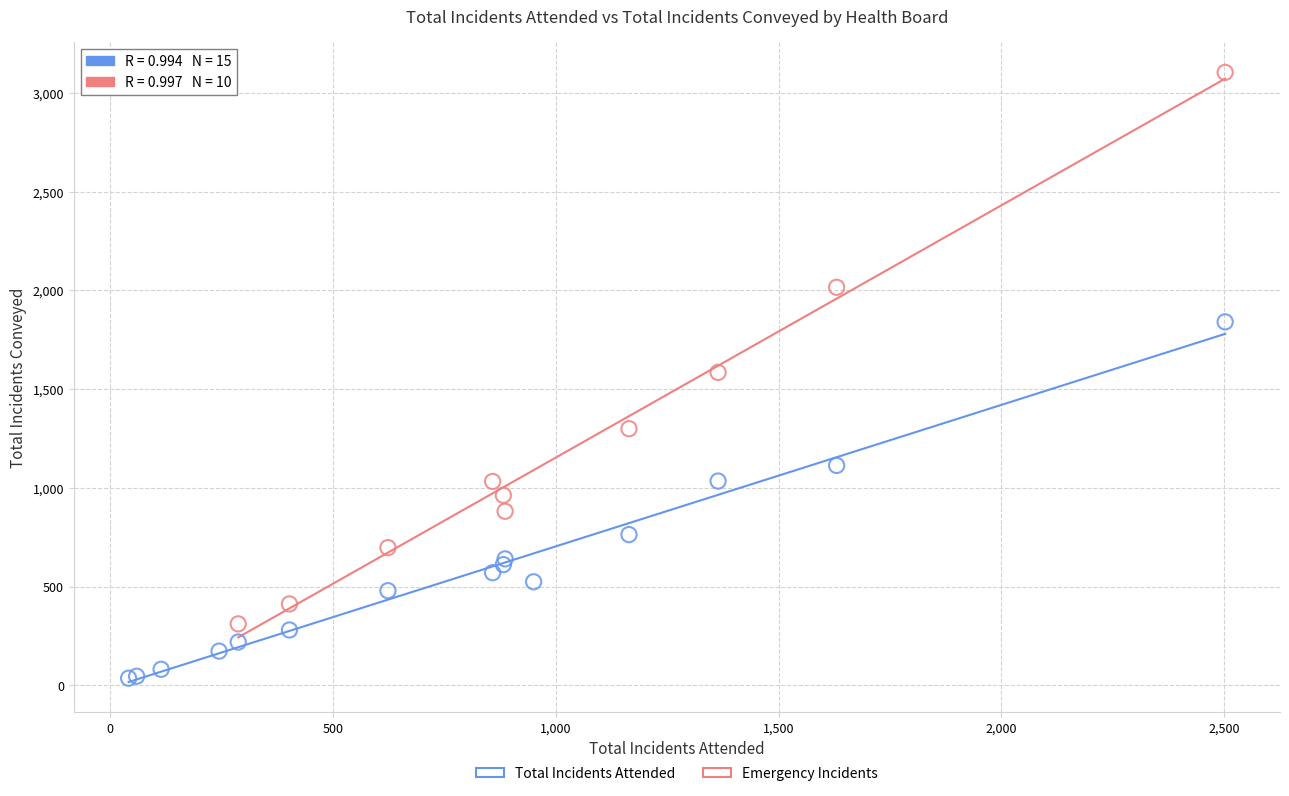

Which series contains the highest Y value?

Emergency Incidents